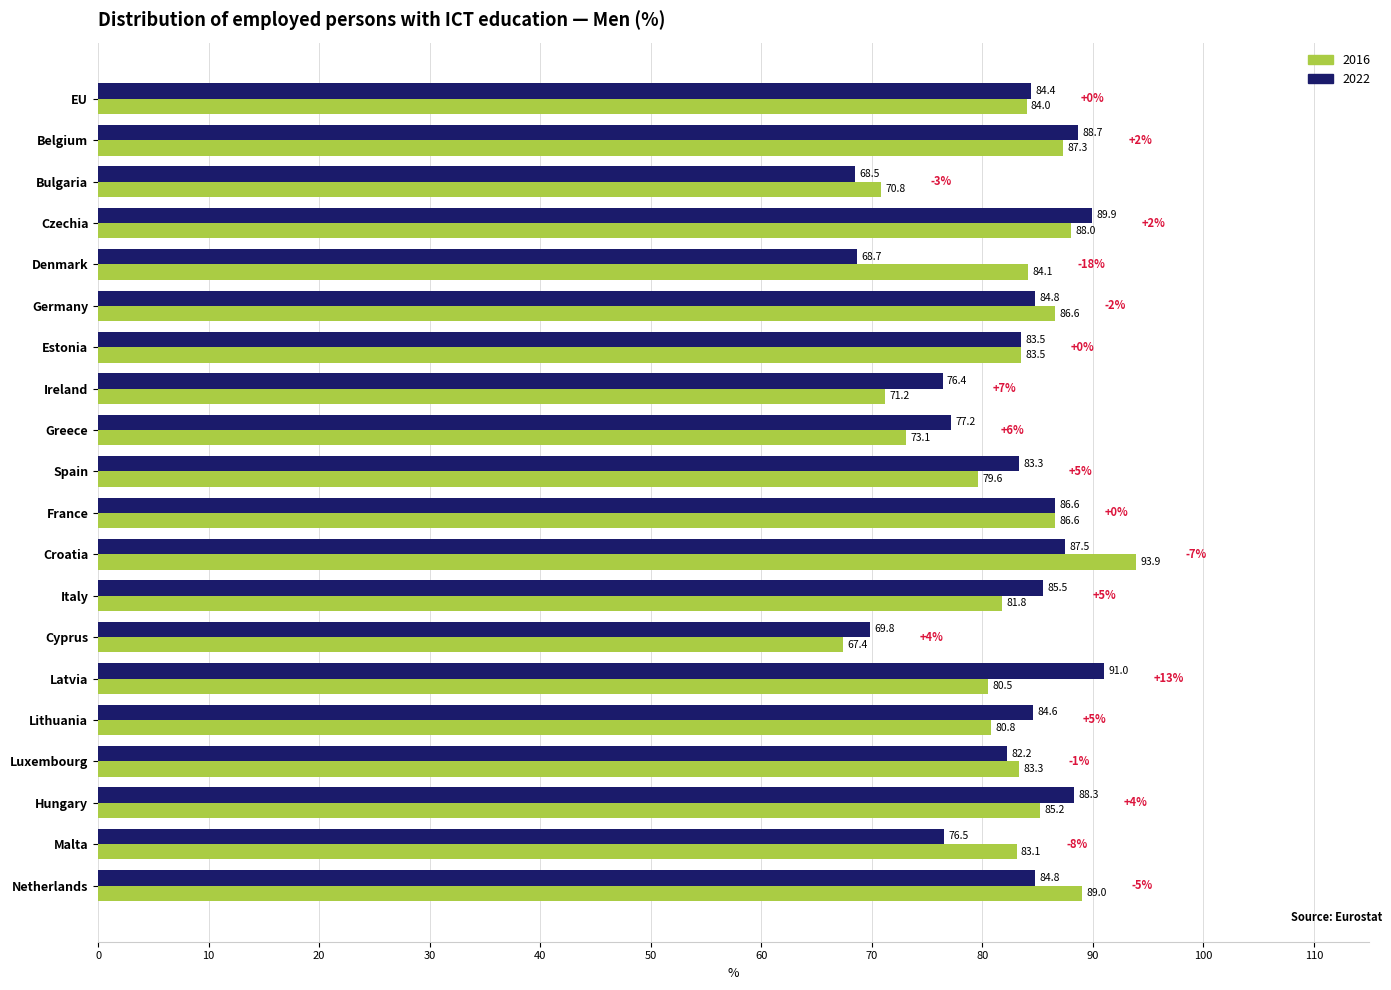

What is the lowest value of the 2022 series?

68.5